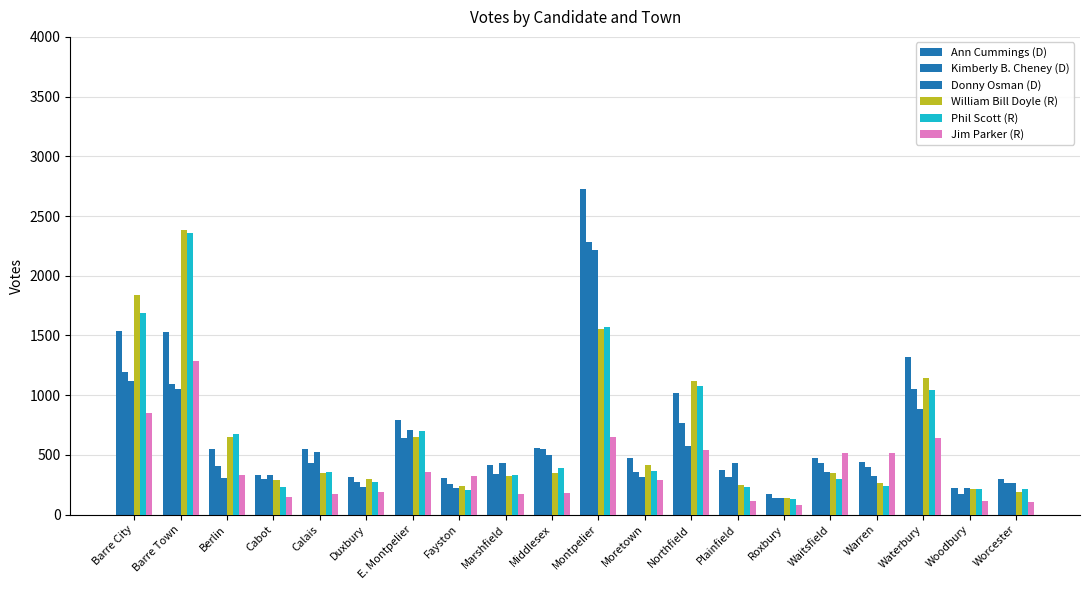

List the series in order of their peak value, highest first.

Ann Cummings (D), William Bill Doyle (R), Phil Scott (R), Kimberly B. Cheney (D), Donny Osman (D), Jim Parker (R)